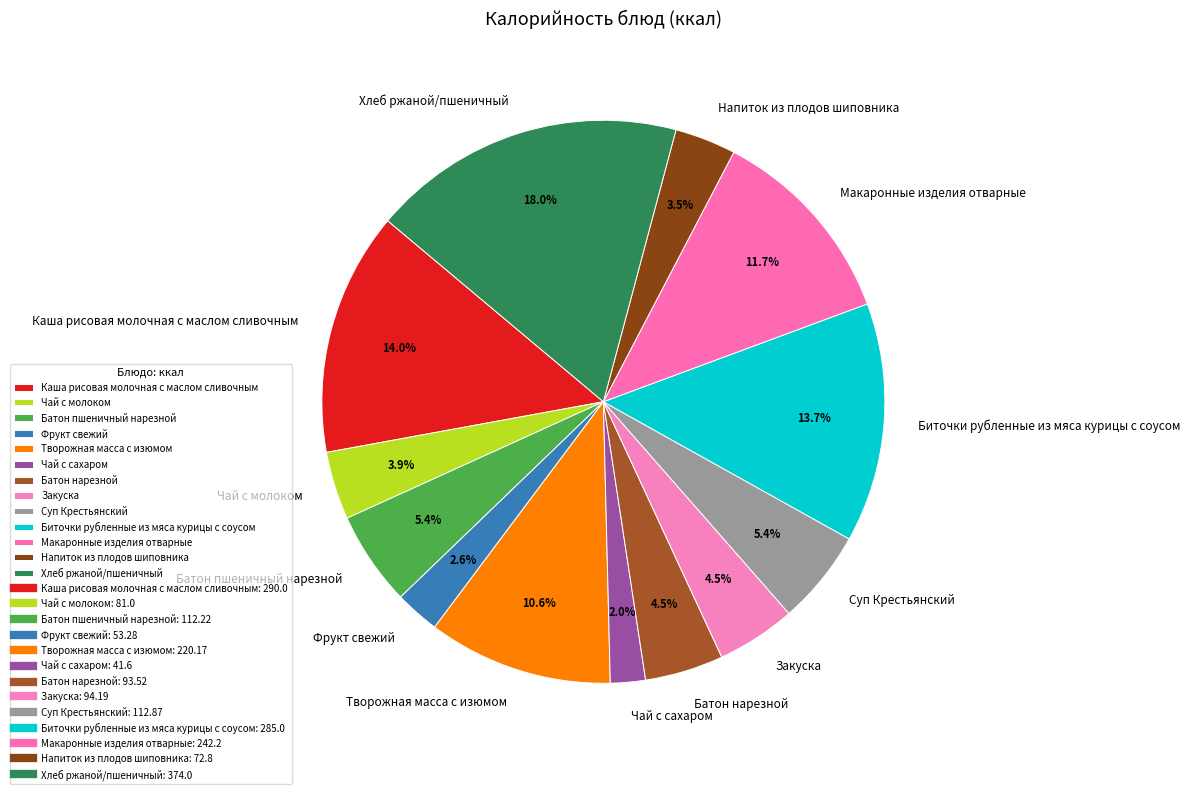

What portion of the pie excludes Каша рисовая молочная с маслом сливочным?

86.0%